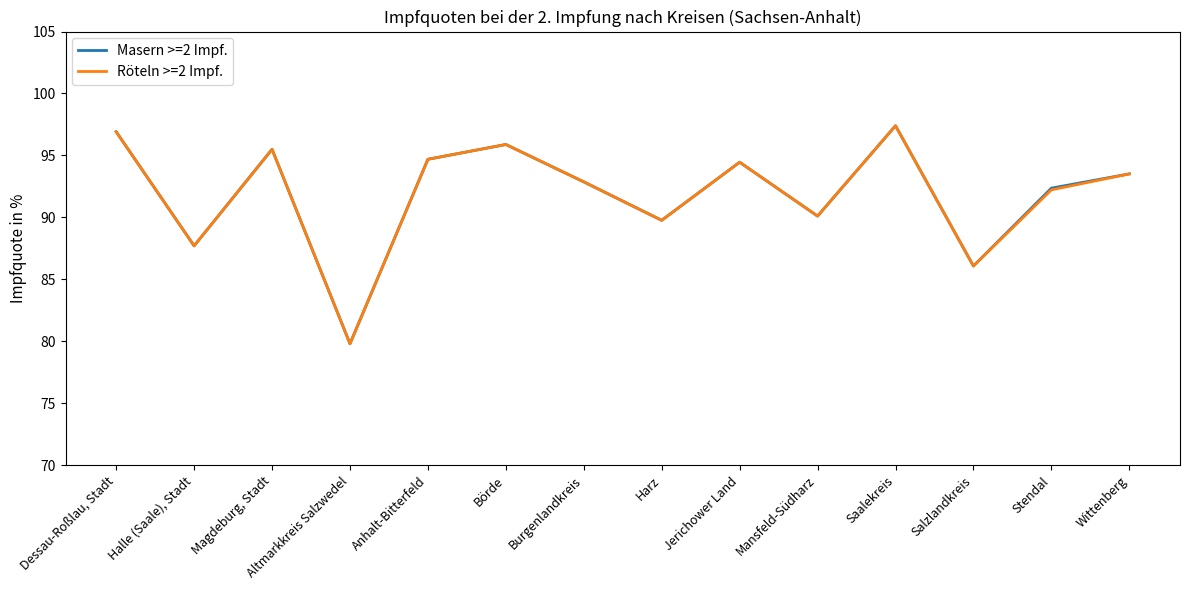

What is the maximum value for Röteln >=2 Impf.?

97.4